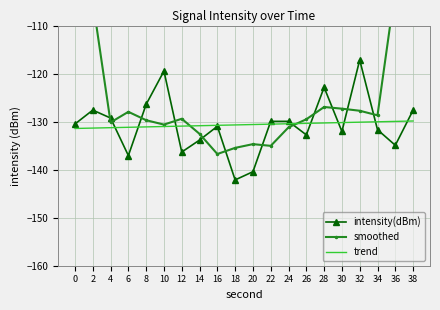

True or false: intensity(dBm) and smoothed intersect in this chart.

True